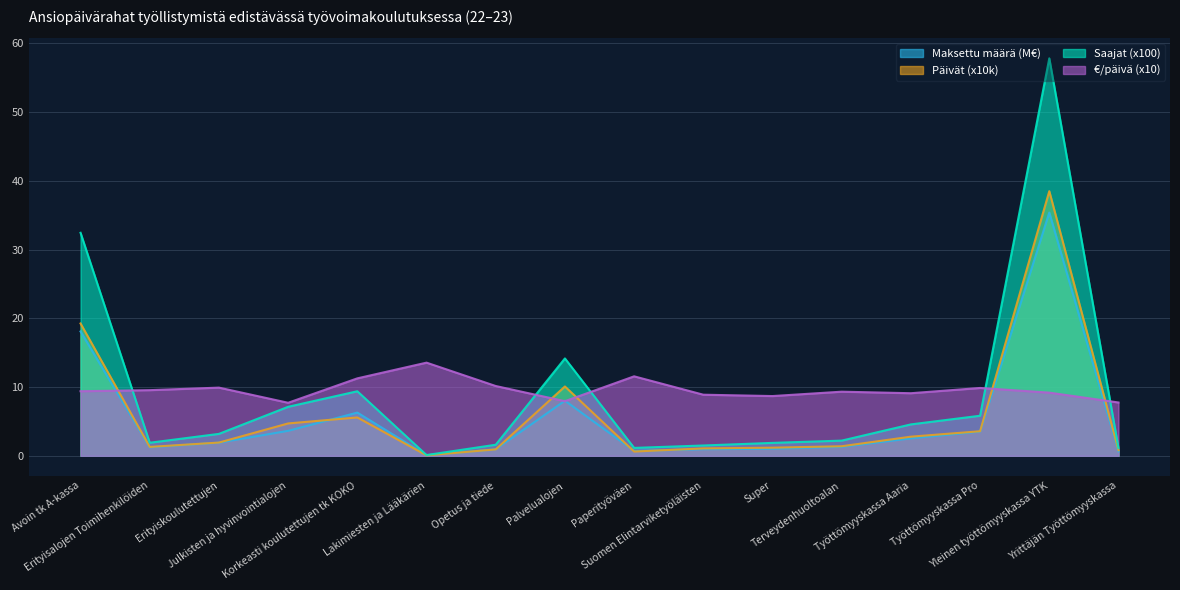

Reading right to left, extract all data points from this chart.

Maksettu määrä (€): 0.6	35.4	3.5	2.5	1.3	1.0	1.0	0.7	8.0	0.9	0.1	6.3	3.6	1.9	1.2	18.1
Päivät: 0.8	38.5	3.6	2.8	1.4	1.2	1.1	0.6	10.1	0.9	0.1	5.6	4.7	1.9	1.3	19.3
Saajat (lkm): 1.1	57.8	5.8	4.6	2.2	1.9	1.5	1.1	14.2	1.6	0.1	9.4	7.1	3.2	1.9	32.5
€/päivä: 7.8	9.2	9.9	9.1	9.3	8.7	8.9	11.6	7.9	10.2	13.6	11.3	7.7	9.9	9.6	9.4